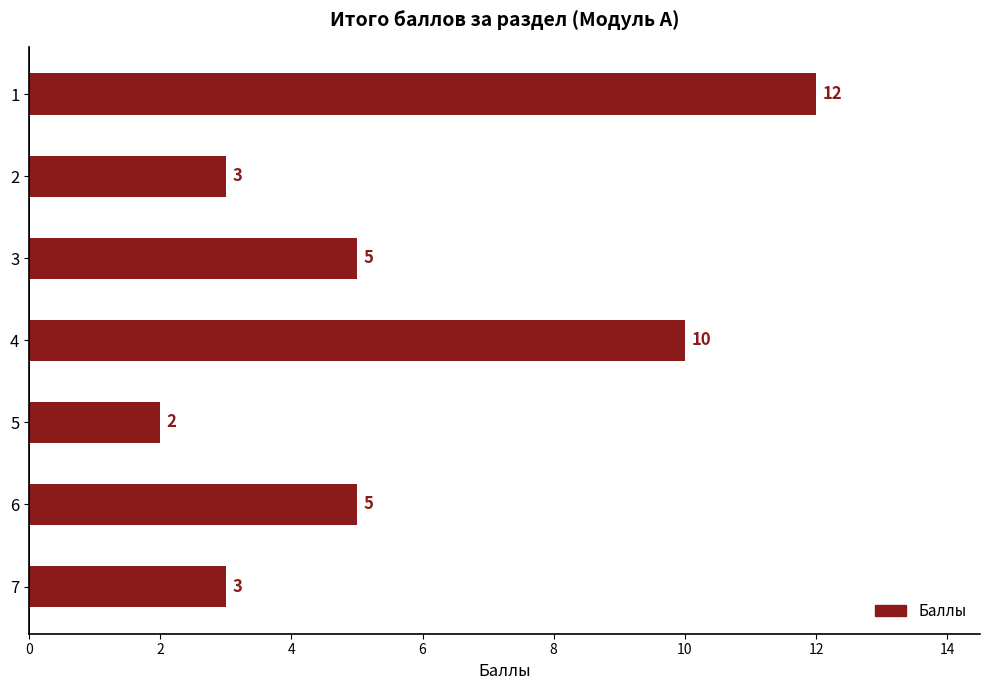

Does the chart contain stacked bars?

No